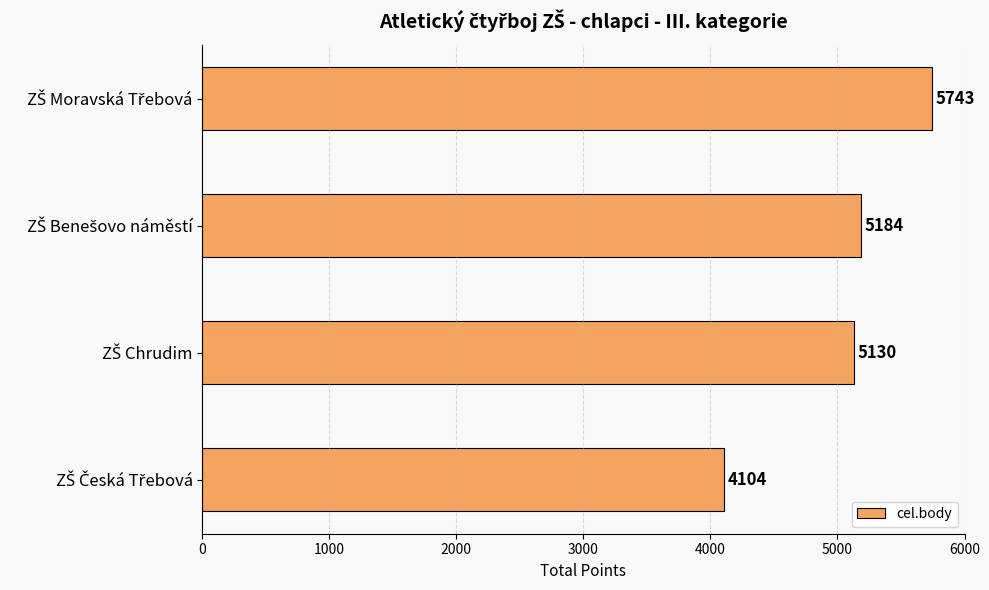

Does the chart contain any negative values?

No